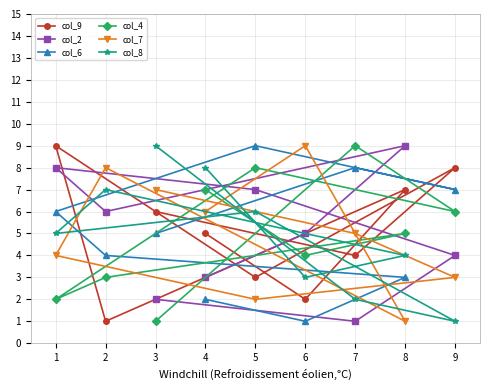

At which category is the sum across all series the highest?

5